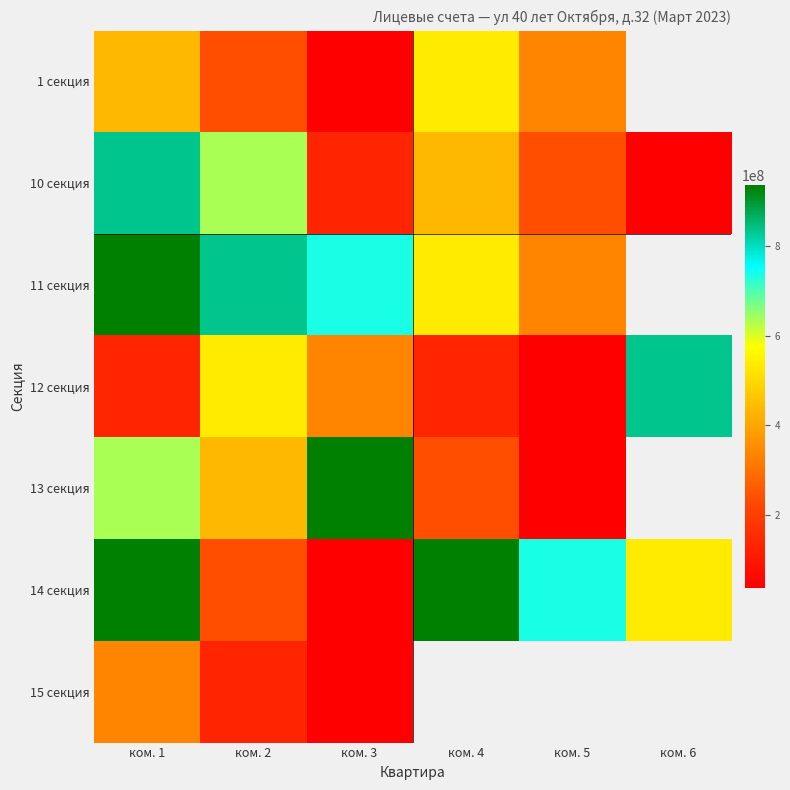

At how many categories does at least one series exceed 696551699?

6